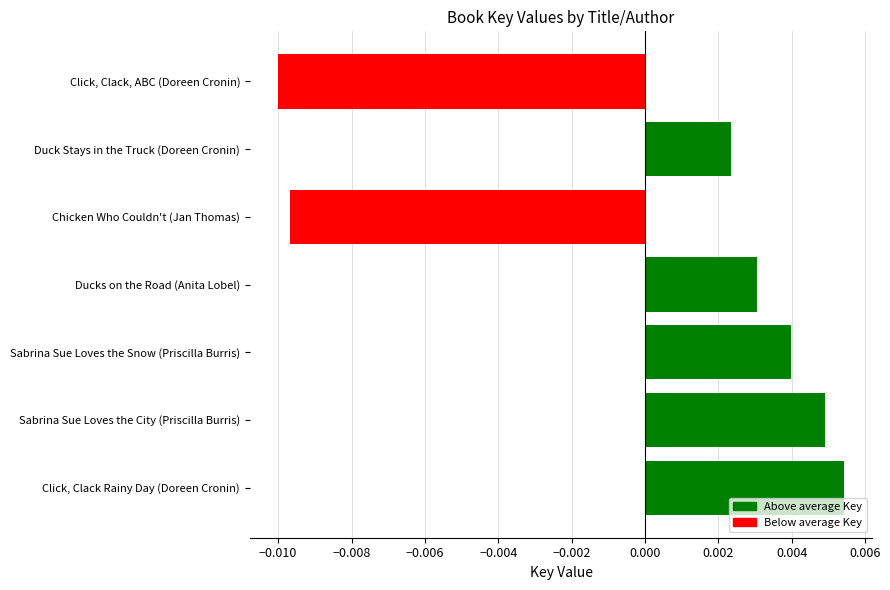

Which label corresponds to the largest value in the chart?

Click, Clack Rainy Day (Doreen Cronin)